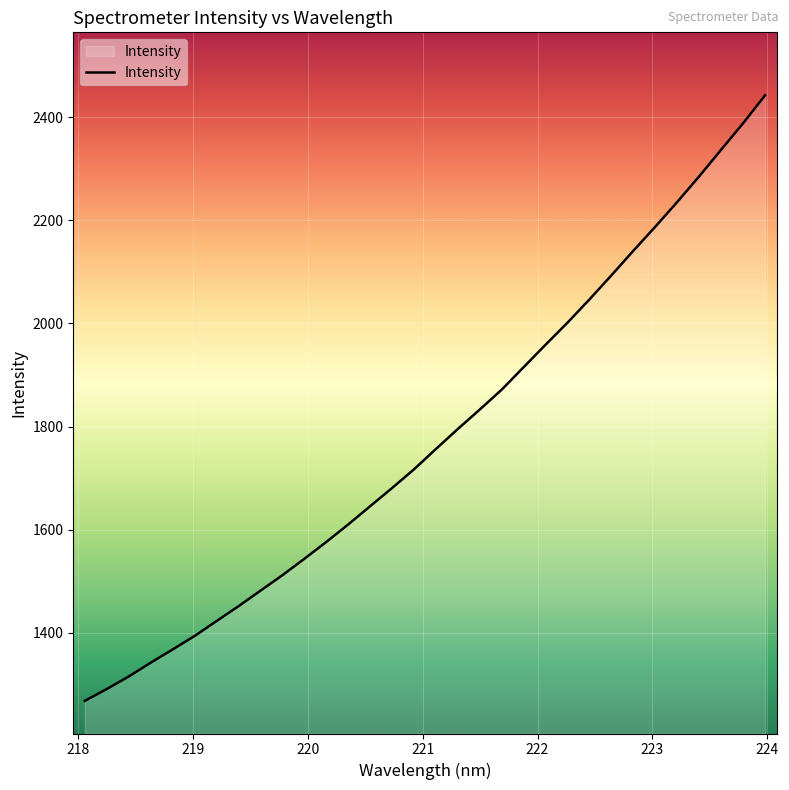

What is the difference between the maximum and minimum values?

1175.3